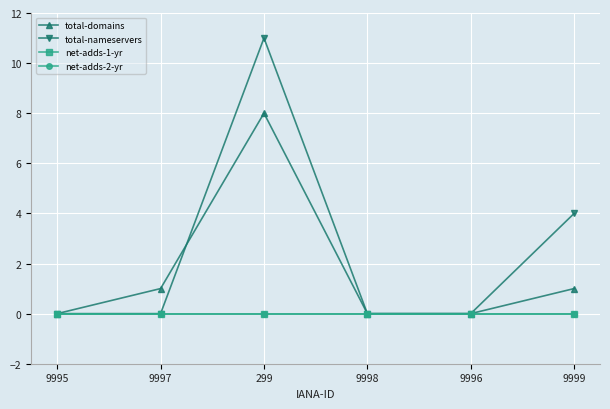

How many lines are shown in the chart?

4